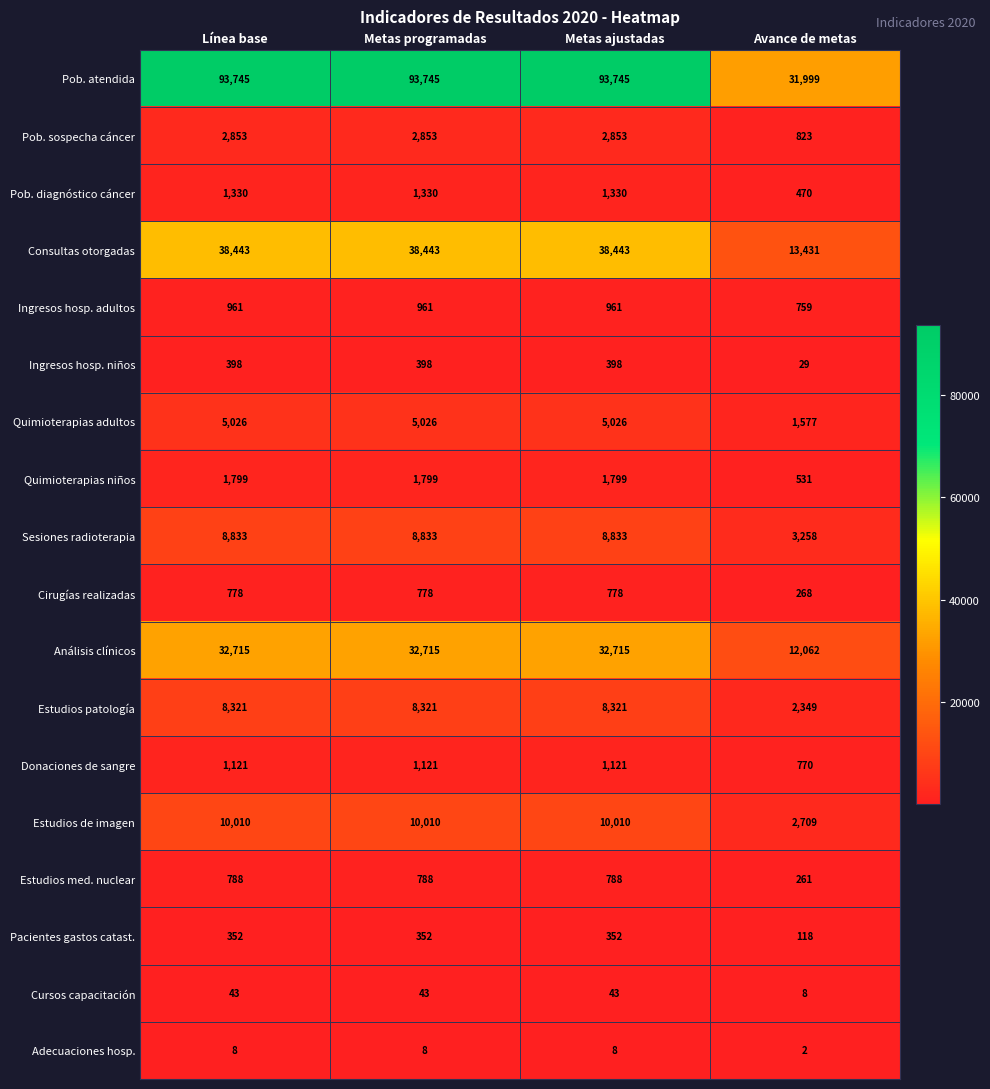

Is the value of Quimioterapias adultos at Línea base greater than the value of Estudios patología at Metas programadas?

No